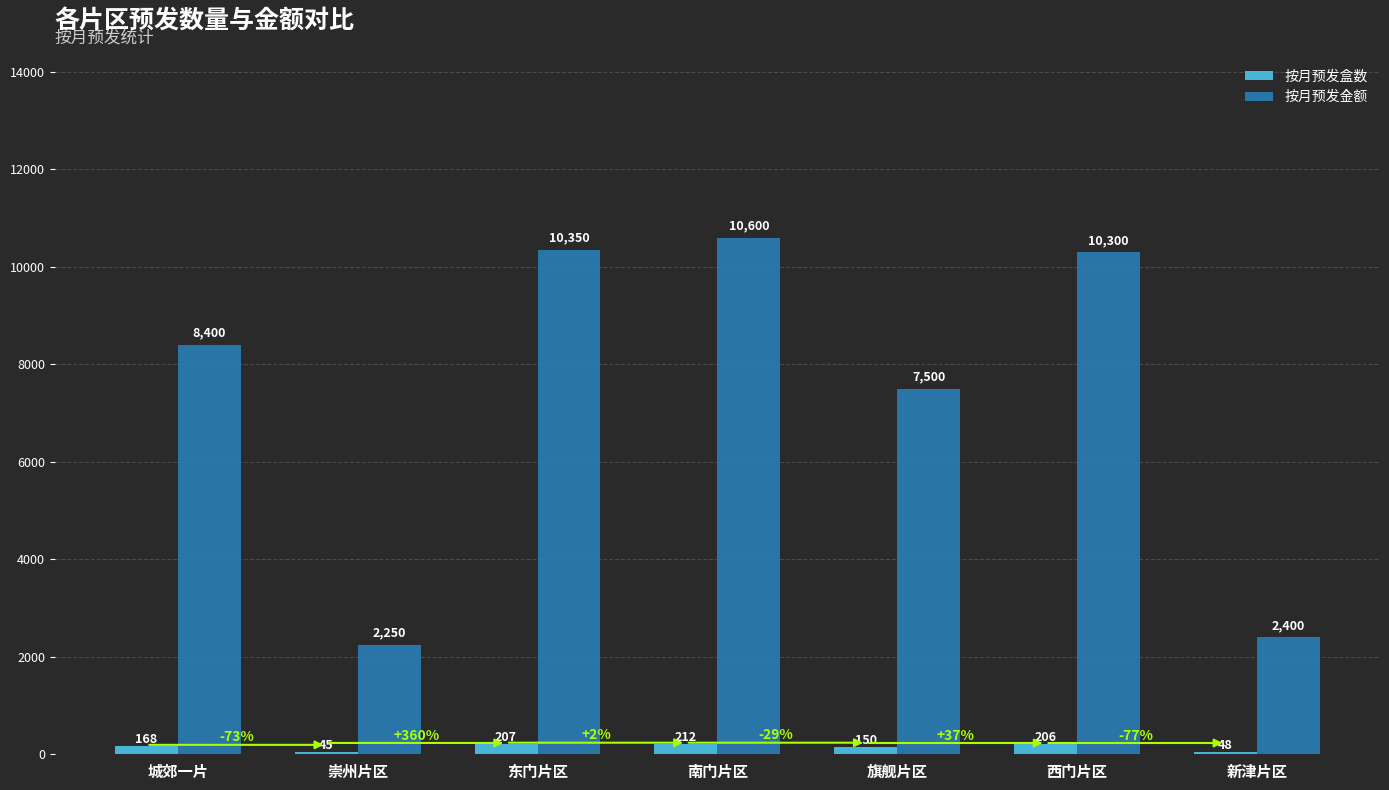

Count the number of data series in this chart.

2